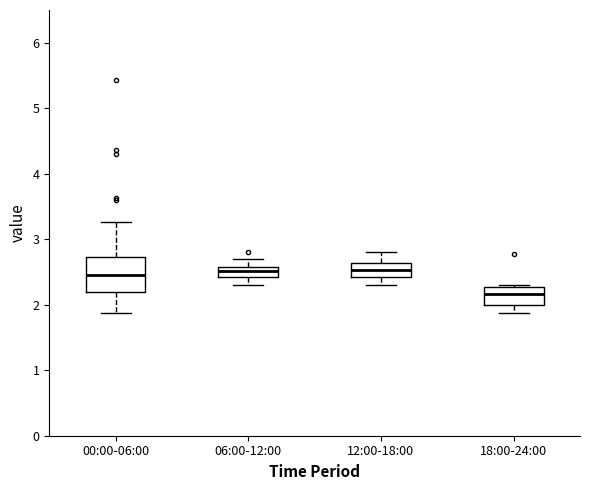

Where is the lower edge of the box for 00:00-06:00 on the y-axis? The values are not printed on the chart, so give them approximately, as read against the axis.

2.2